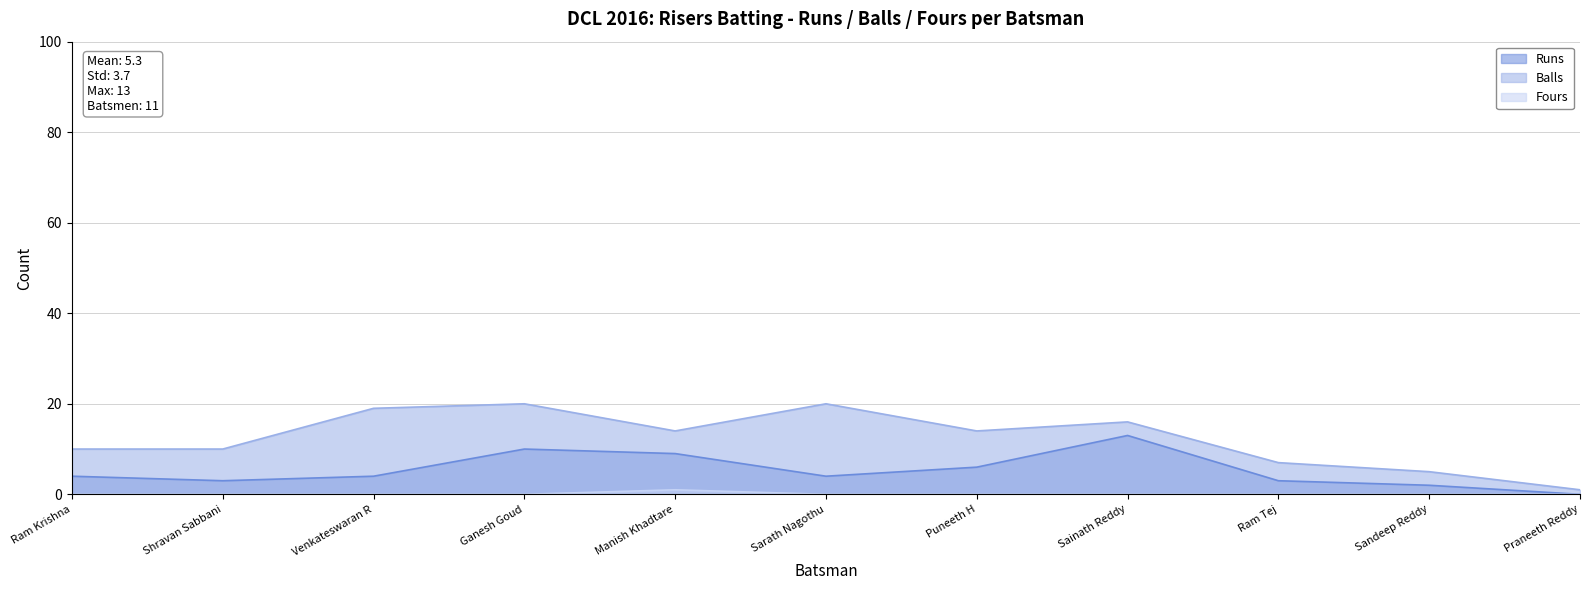

Which series has the largest total across all categories?

Balls (line)